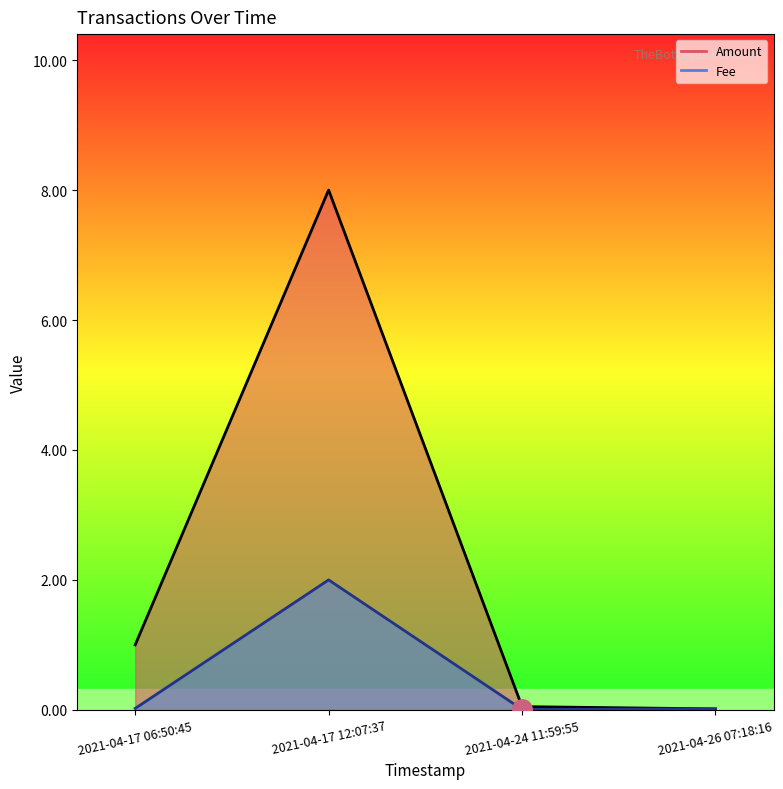

True or false: Fee has a value of 2.0 at 2021-04-17 12:07:37.

True